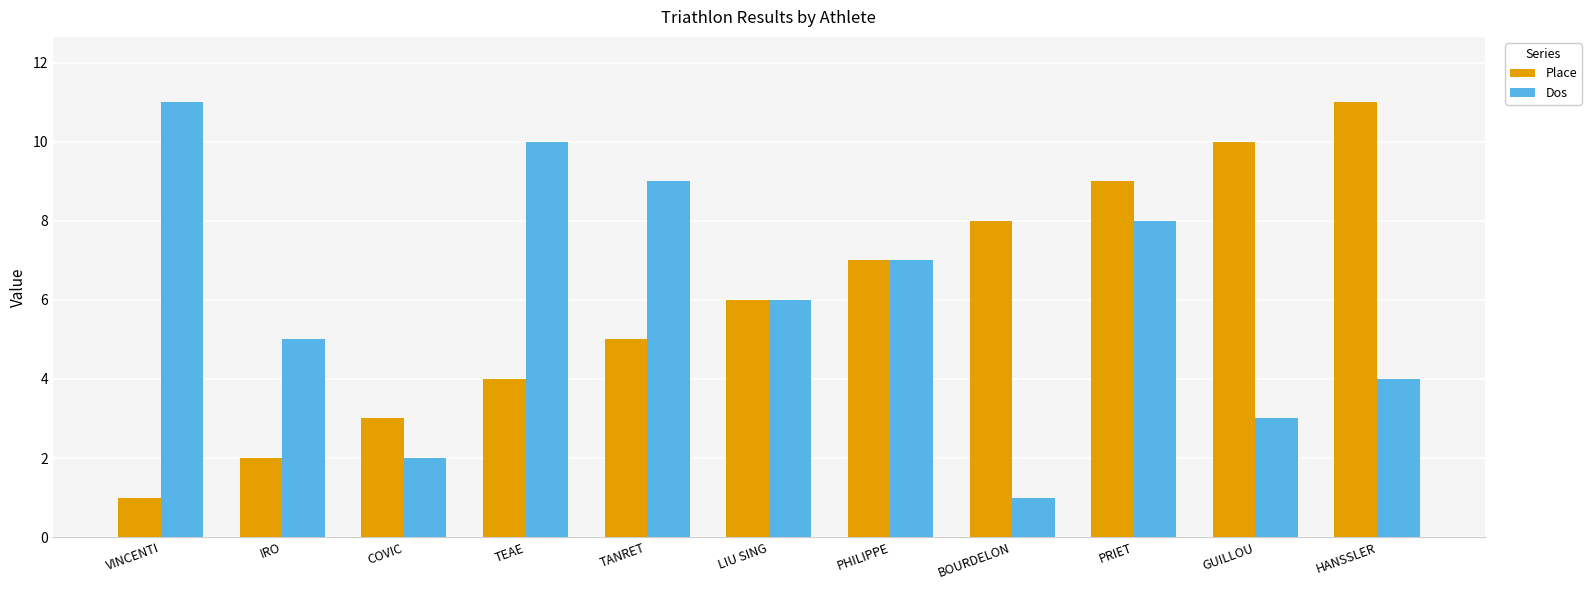

Reading left to right, transcribe all the data shown in this chart.

Place: VINCENTI=1	IRO=2	COVIC=3	TEAE=4	TANRET=5	LIU SING=6	PHILIPPE=7	BOURDELON=8	PRIET=9	GUILLOU=10	HANSSLER=11
Dos: VINCENTI=11	IRO=5	COVIC=2	TEAE=10	TANRET=9	LIU SING=6	PHILIPPE=7	BOURDELON=1	PRIET=8	GUILLOU=3	HANSSLER=4